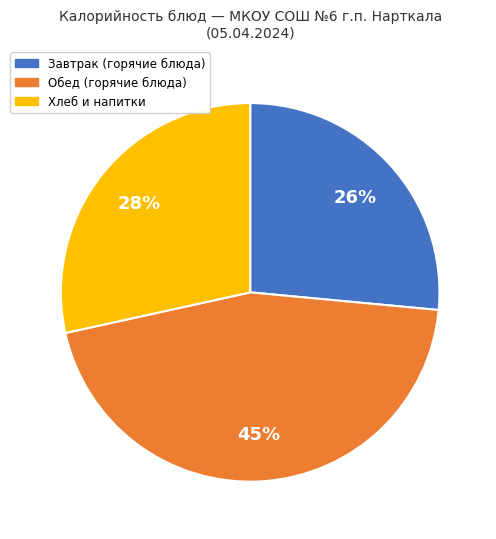

To the nearest percent, what is the difference between the largest and smallest slice percentages?

19%